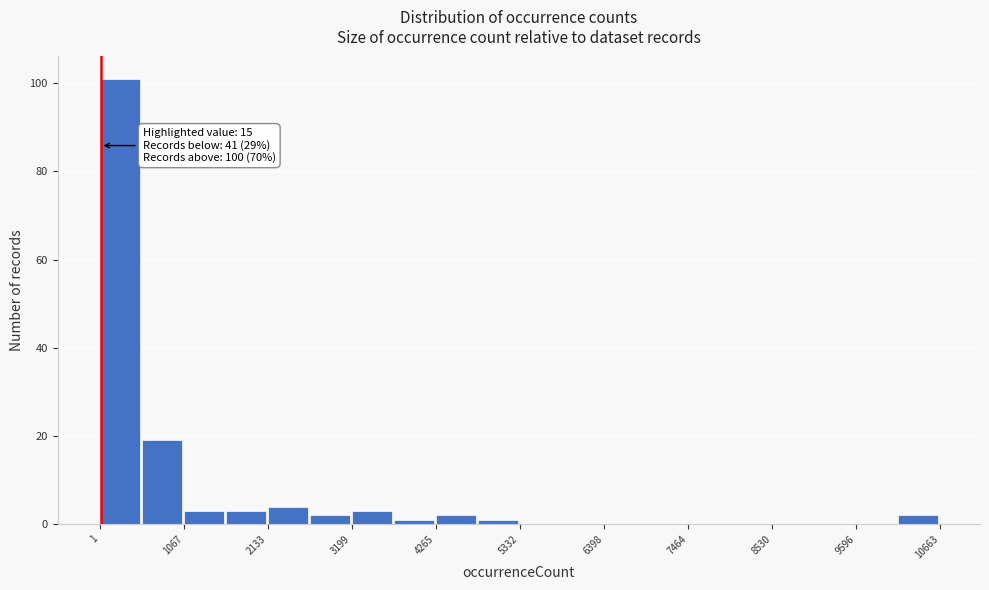

Read against the x-axis, roughly where is the centre of the tallest bar?

200